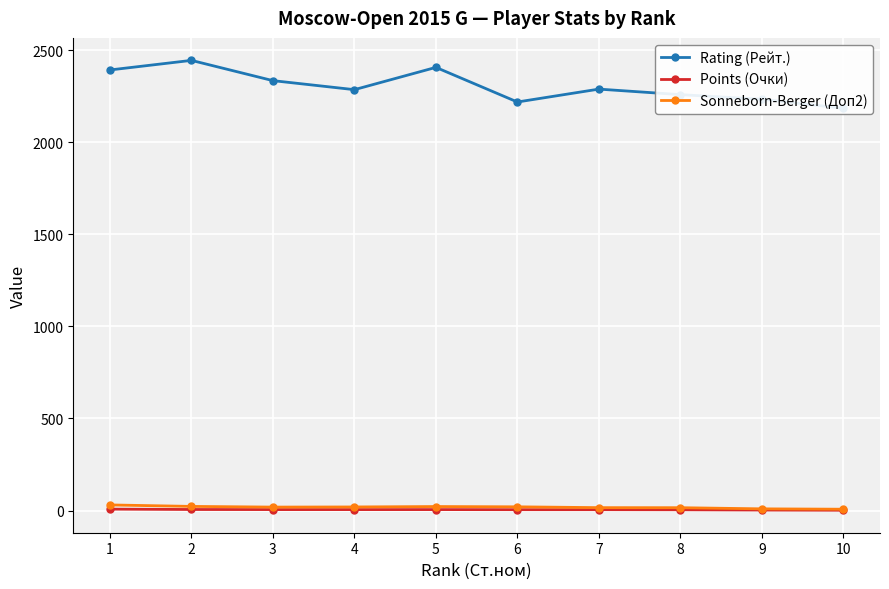

What is the value of the Points (Очки) point at the 9th from the left?

2.5